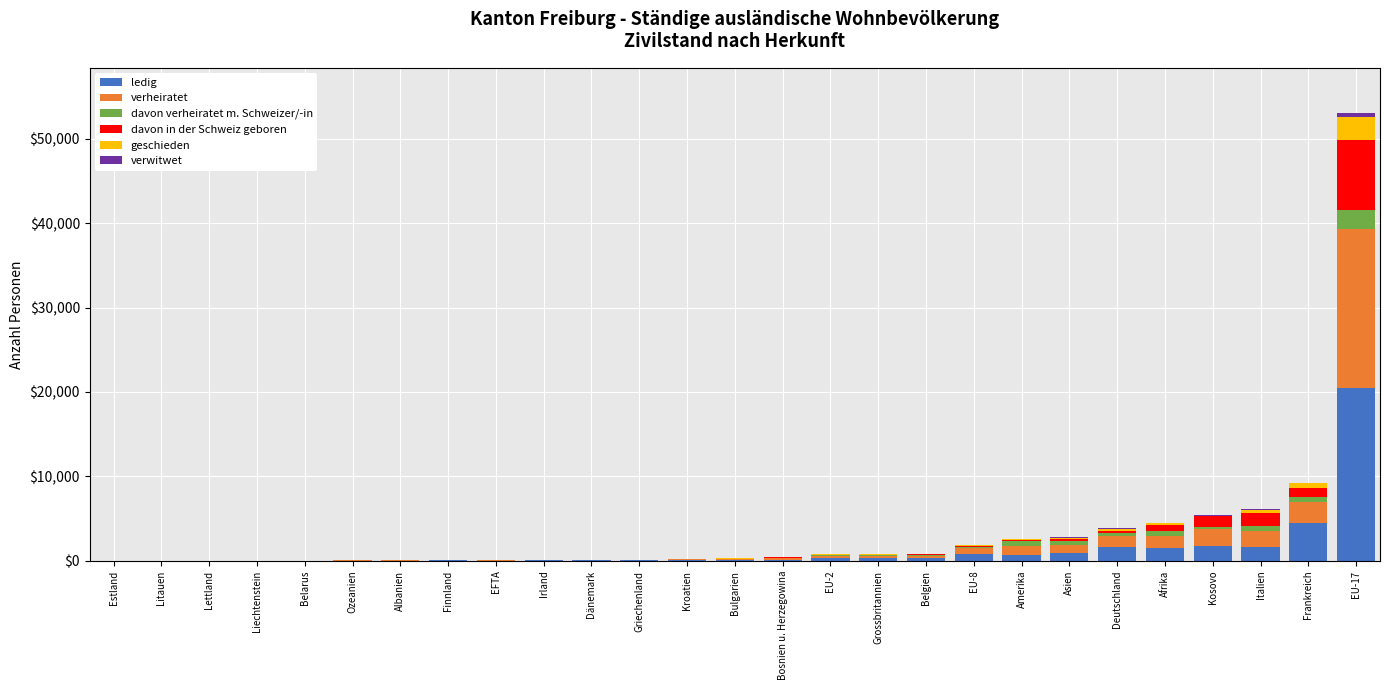

At which category is the sum across all series the highest?

EU-17